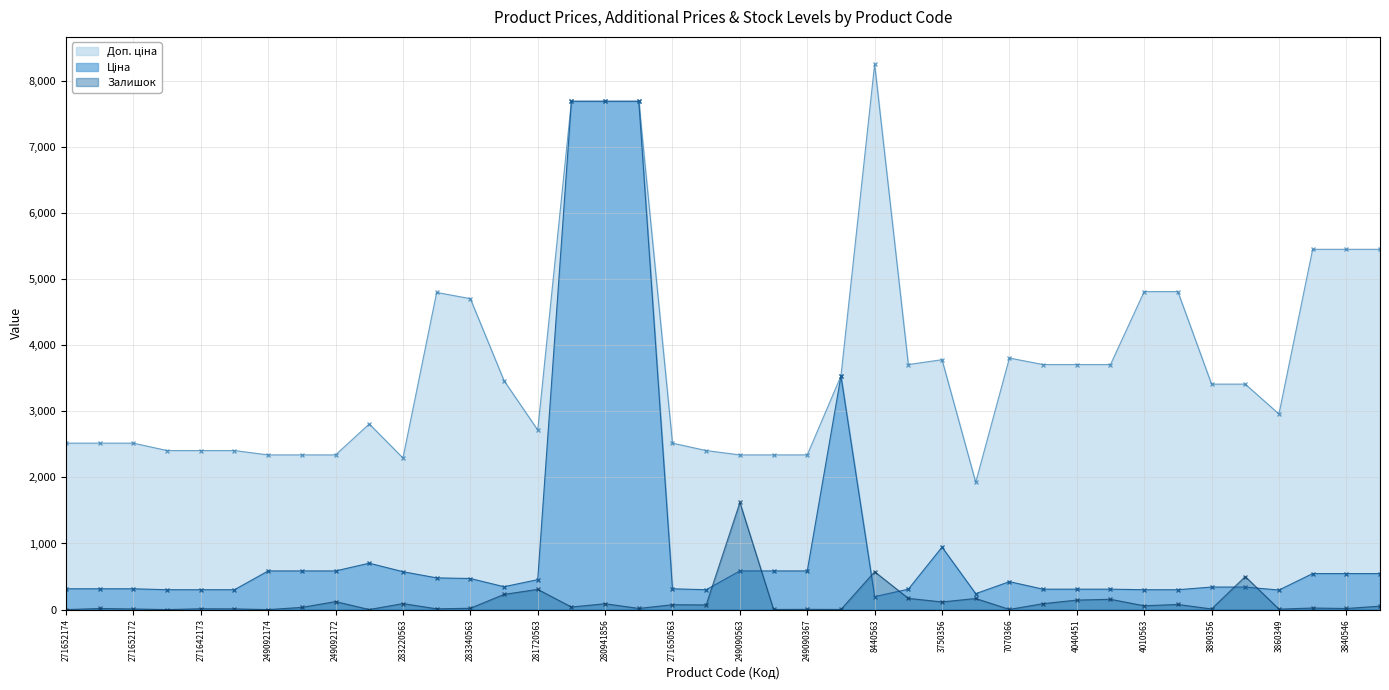

What is the value of the Залишок point at the 18th from the left?

18.0